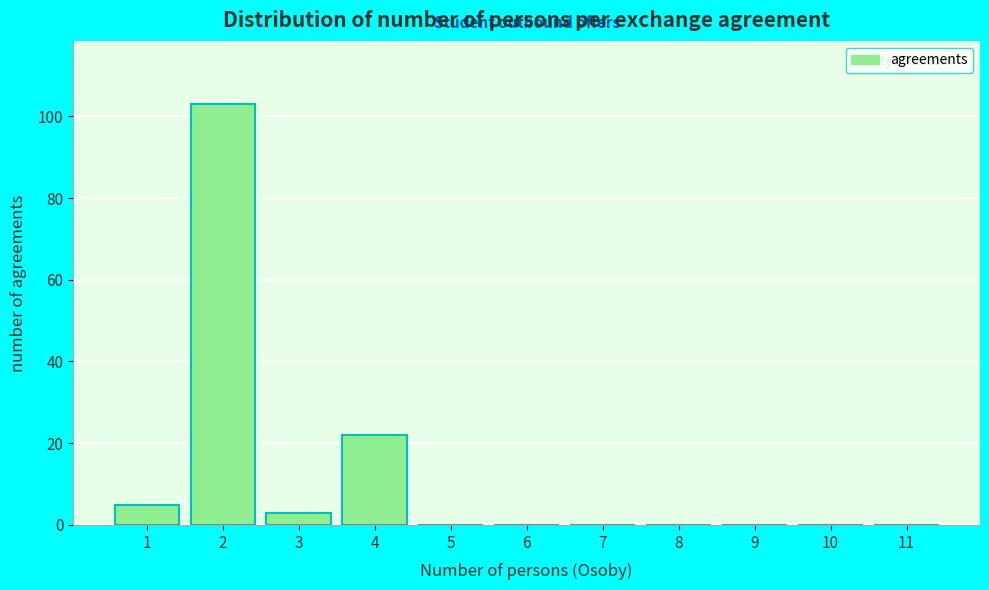

Reading right to left, extract all data points from this chart.

11=0	10=0	9=0	8=0	7=0	6=0	5=0	4=22	3=3	2=103	1=5